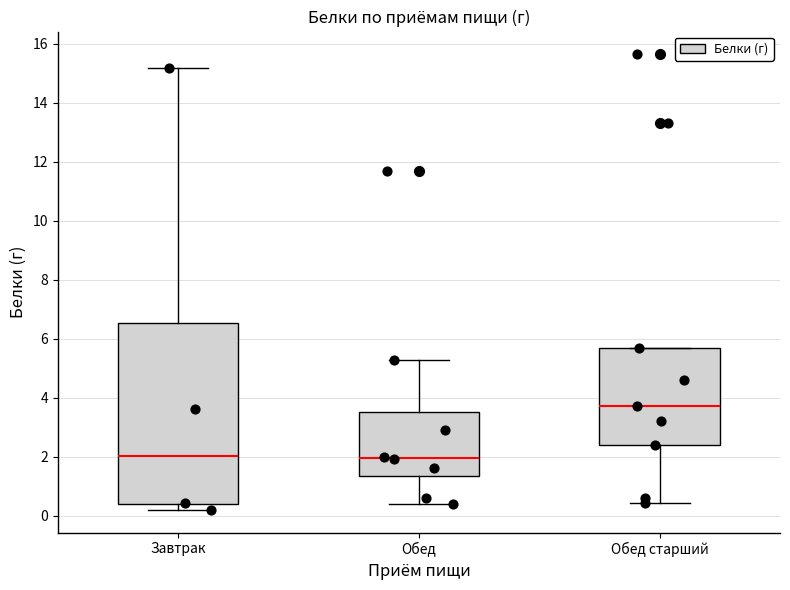

Comparing the boxes themselves (not the whiskers), which one is the tallest?

Завтрак